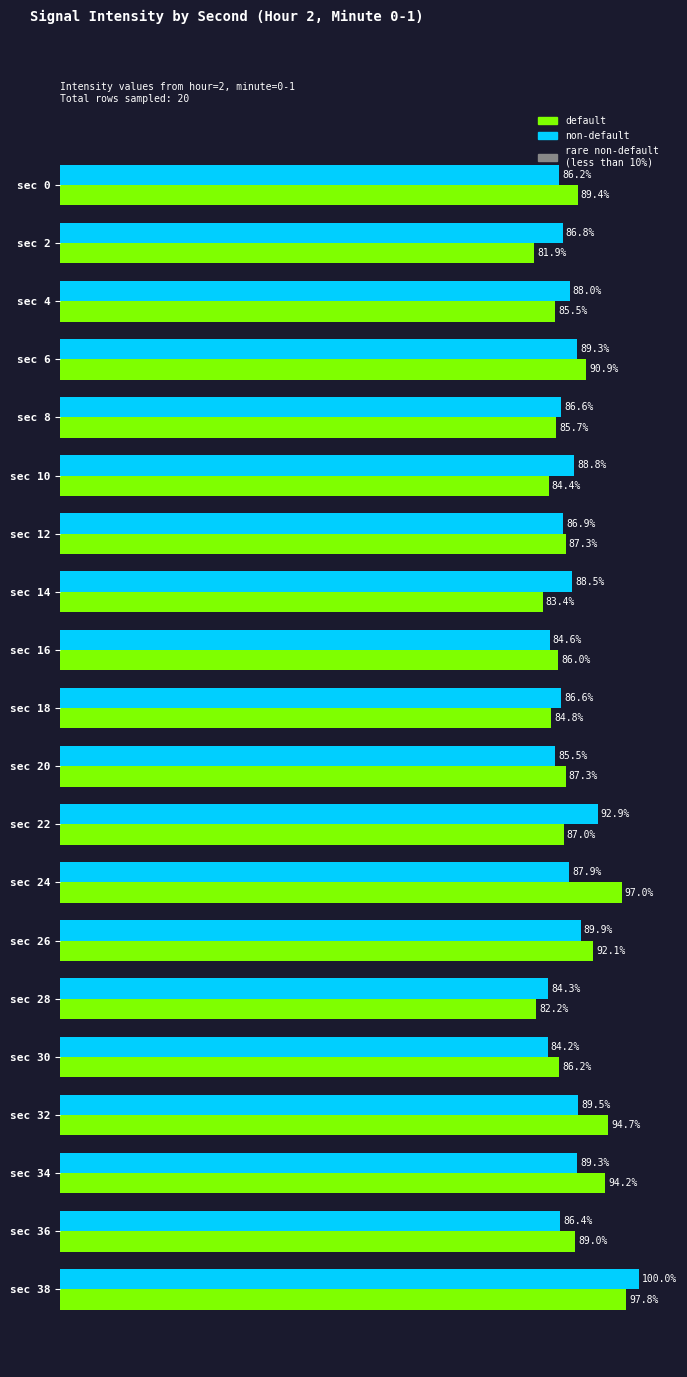

Which category has the lowest value across all series?

sec 2